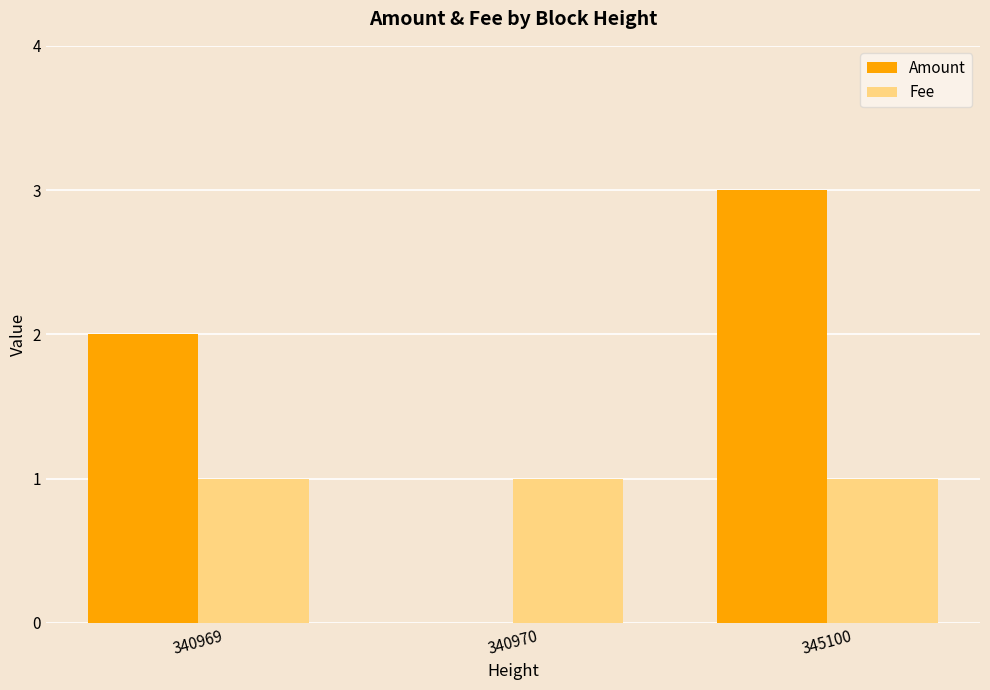

What are all the series names shown in the legend?

Amount, Fee